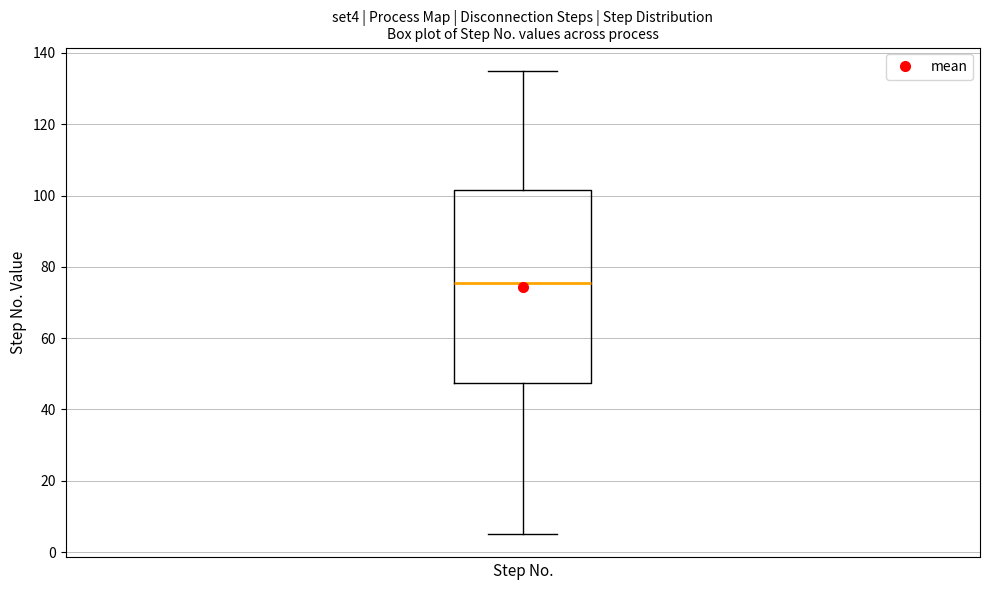

Where does the upper whisker of the box end on the y-axis? The values are not printed on the chart, so give them approximately, as read against the axis.

136